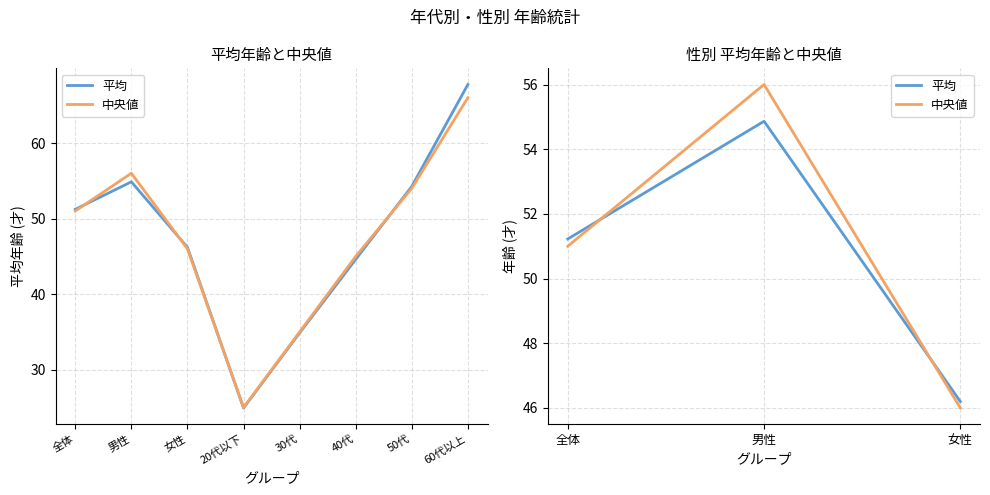

What is the maximum value for 平均?

54.9